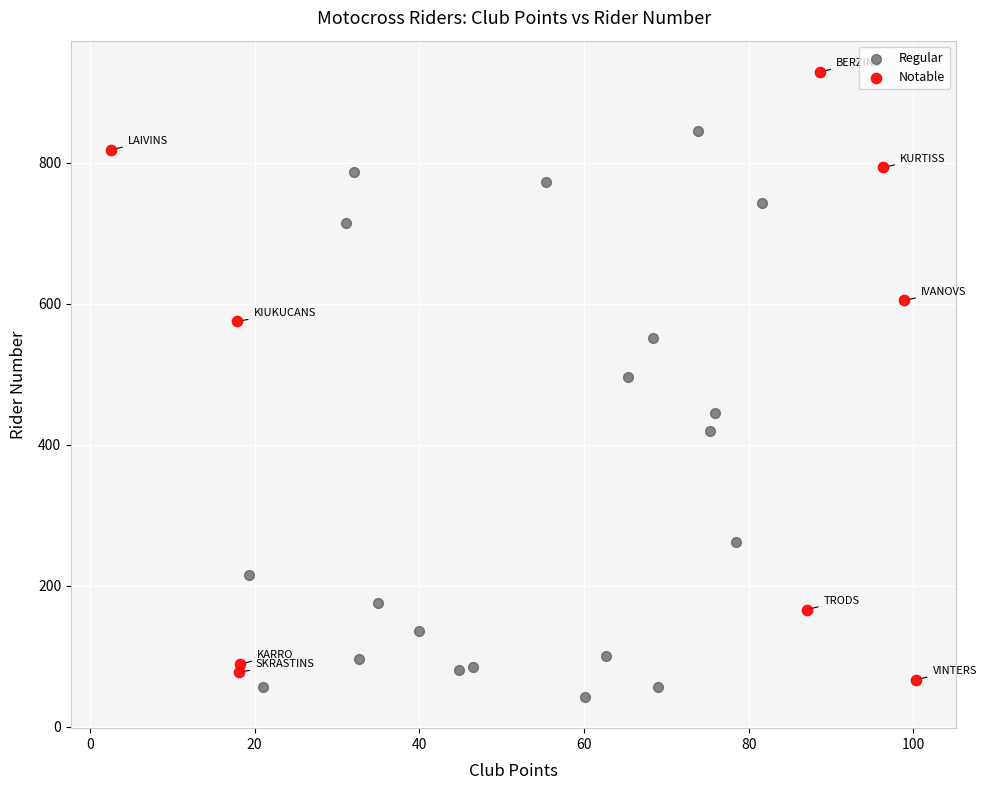

What are all the series names shown in the legend?

Regular, Notable